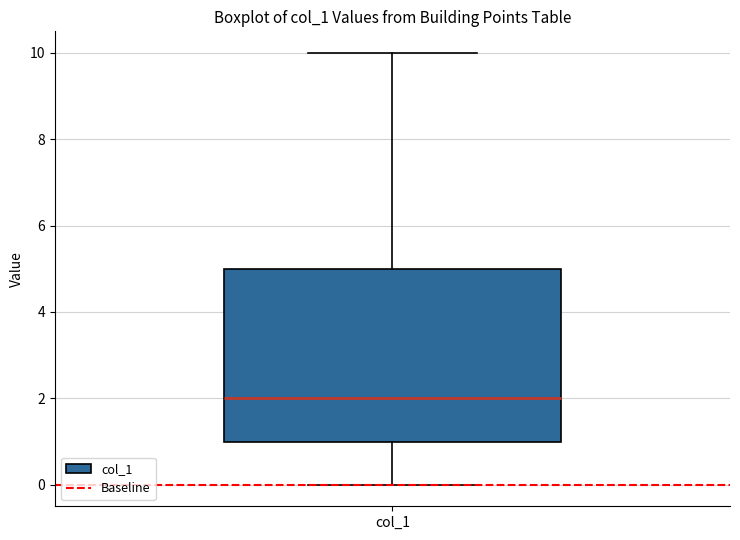

Read this box plot against the y-axis: the position of the median line, the range covered by the box, and the ends of both whiskers. The values are not printed on the chart, so give them approximately, as read against the axis.

median 2, box 1 to 5, whiskers 0 to 10